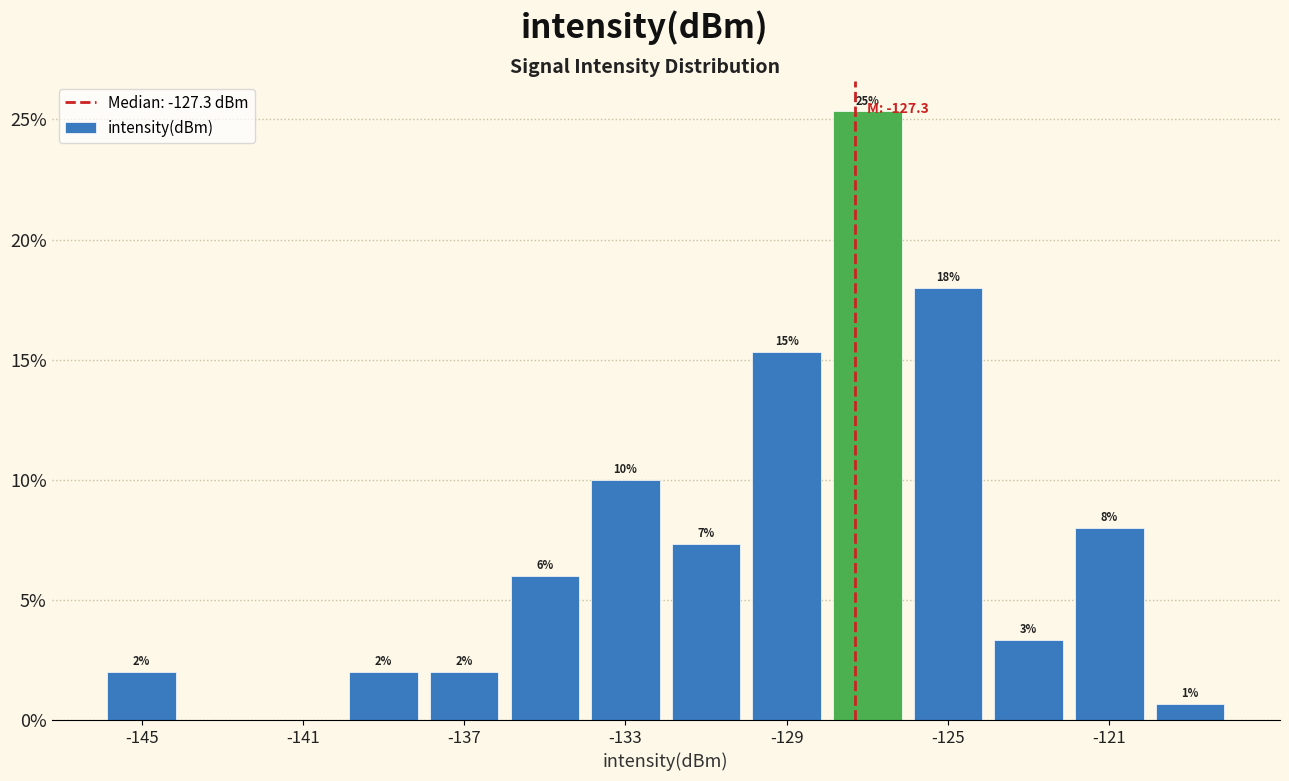

Which range on the x-axis has the tallest bar?

-128 to -126